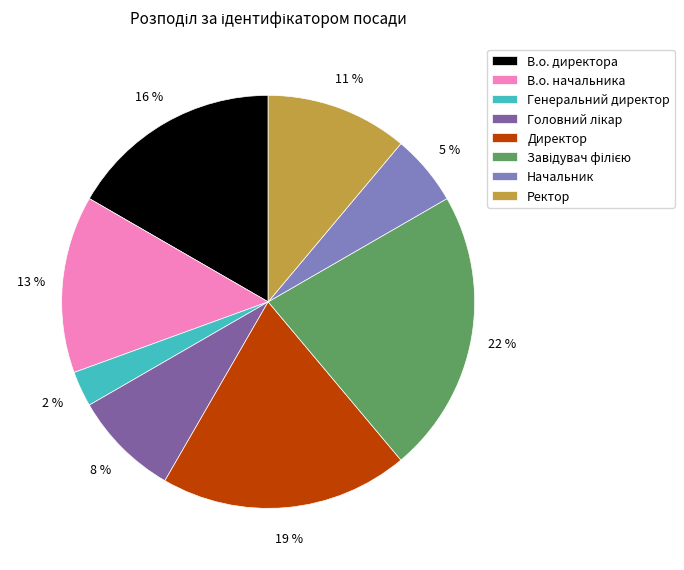

To the nearest percent, what is the difference between the В.о. директора and Завідувач філією slice percentages?

6%